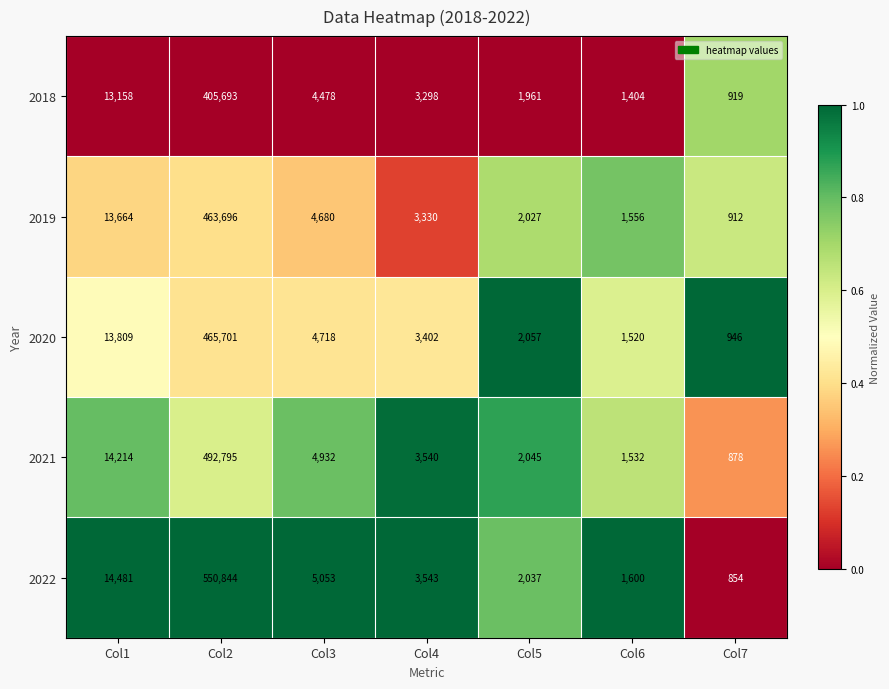

Is the value of 2022 at Col7 greater than the value of 2021 at Col2?

No